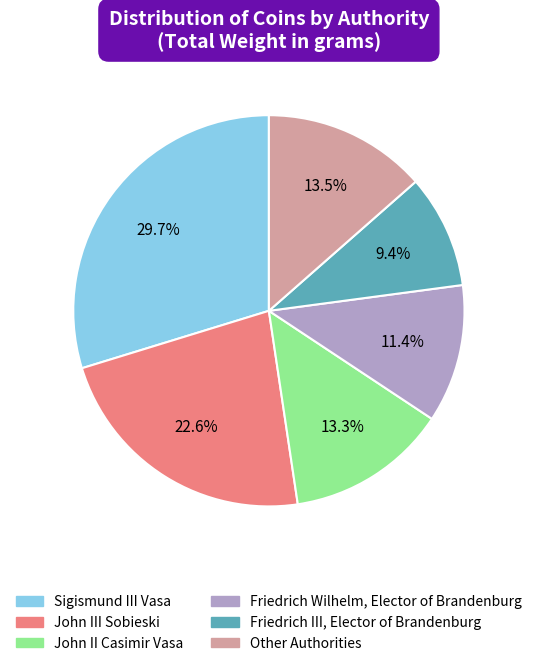

Rank the categories by value from lowest to highest.

Friedrich III, Elector of Brandenburg, Friedrich Wilhelm, Elector of Brandenburg, John II Casimir Vasa, Other Authorities, John III Sobieski, Sigismund III Vasa